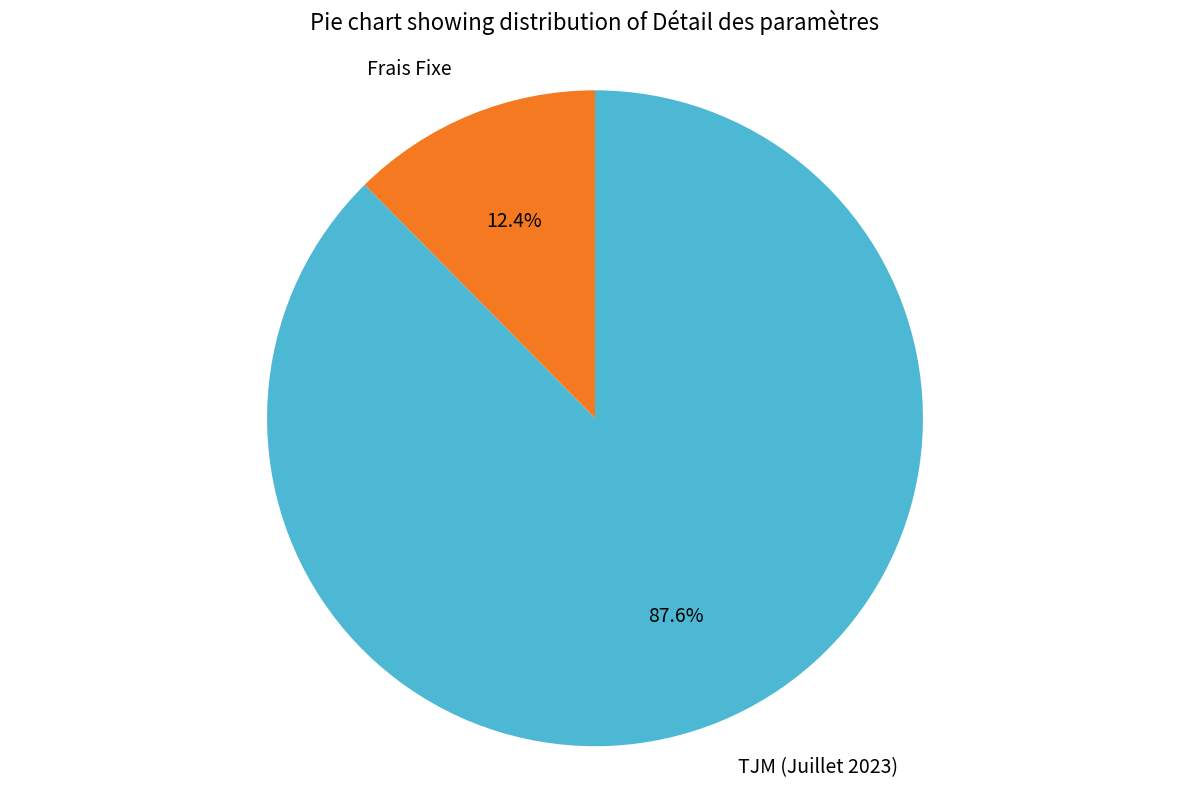

What percentage is the TJM (Juillet 2023) slice, to the nearest percent?

88%